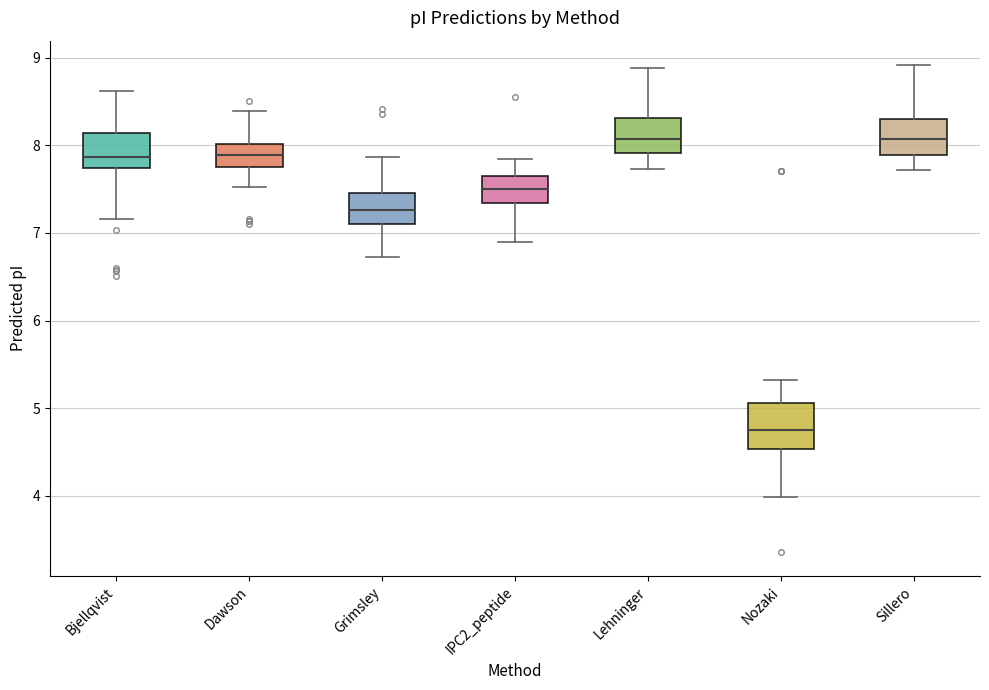

Where does the lower whisker of the box for Bjellqvist end on the y-axis? The values are not printed on the chart, so give them approximately, as read against the axis.

7.2